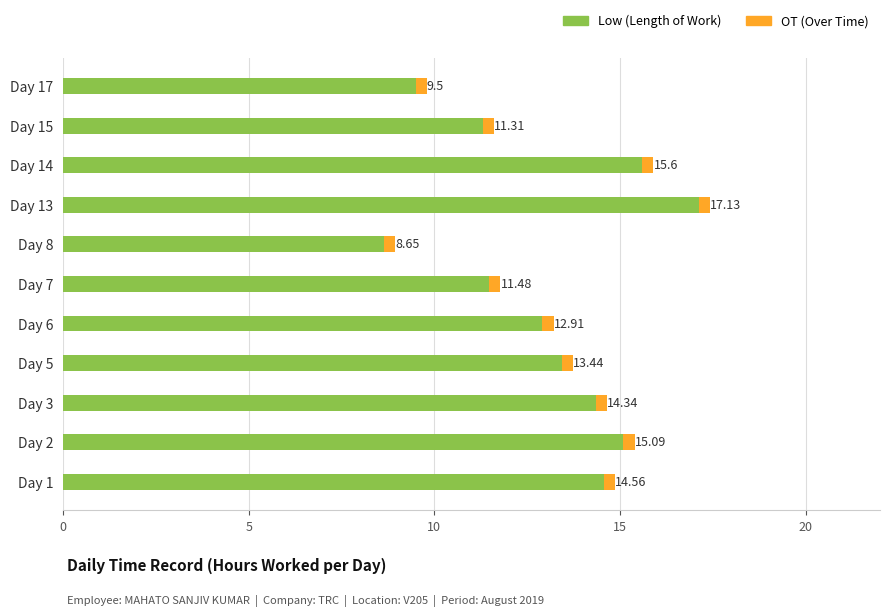

What is the difference between the Low (Length of Work) values at Day 8 and Day 6?

4.3